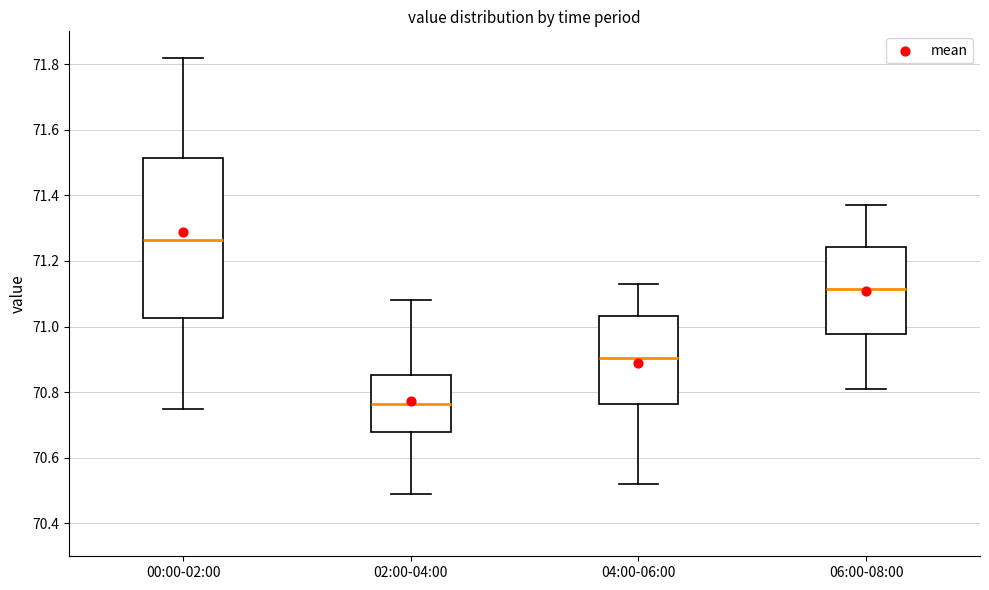

Reading left to right, transcribe this box plot: for each box, give where its median line is, the range the box spans, and where its two whiskers end, as read against the y-axis. The values are not printed on the chart, so give them approximately, as read against the axis.

00:00-02:00: median 71.26, box 71.02 to 71.52, whiskers 70.76 to 71.82
02:00-04:00: median 70.76, box 70.68 to 70.86, whiskers 70.50 to 71.08
04:00-06:00: median 70.90, box 70.76 to 71.04, whiskers 70.52 to 71.14
06:00-08:00: median 71.12, box 70.98 to 71.24, whiskers 70.82 to 71.38